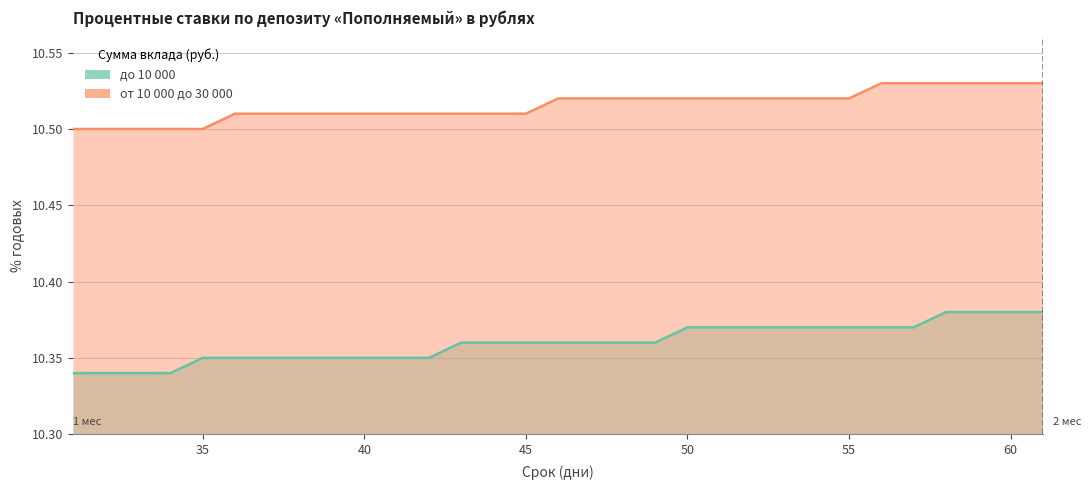

Reading left to right, what are all the values shown in this chart?

до 10 000: 10.3	10.3	10.3	10.3	10.3	10.3	10.3	10.3	10.3	10.3	10.3	10.3	10.4	10.4	10.4	10.4	10.4	10.4	10.4	10.4	10.4	10.4	10.4	10.4	10.4	10.4	10.4	10.4	10.4	10.4	10.4
от 10 000 до 30 000: 10.5	10.5	10.5	10.5	10.5	10.5	10.5	10.5	10.5	10.5	10.5	10.5	10.5	10.5	10.5	10.5	10.5	10.5	10.5	10.5	10.5	10.5	10.5	10.5	10.5	10.5	10.5	10.5	10.5	10.5	10.5